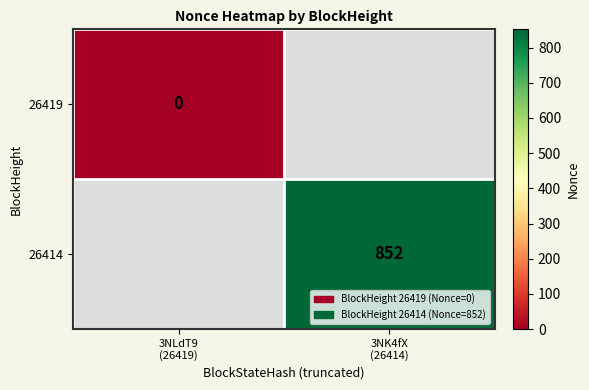

Which series has the widest spread of values?

26419